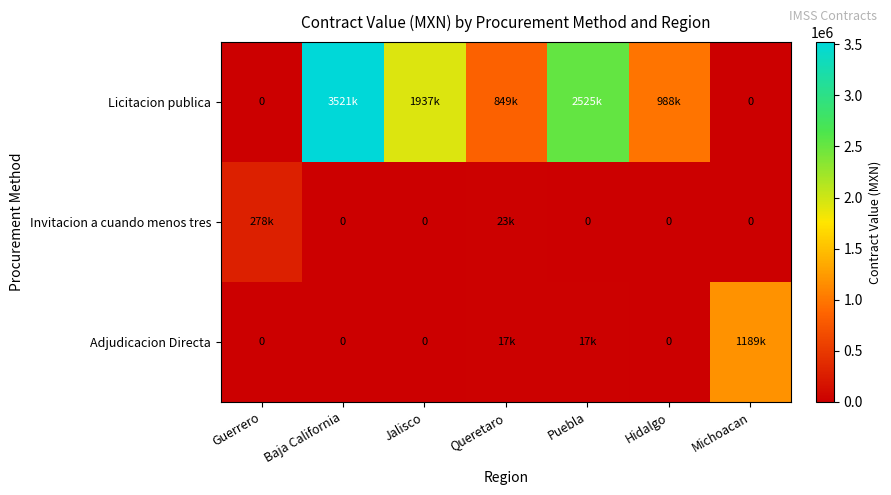

What is the sum of all Invitacion a cuando menos tres values?

302481